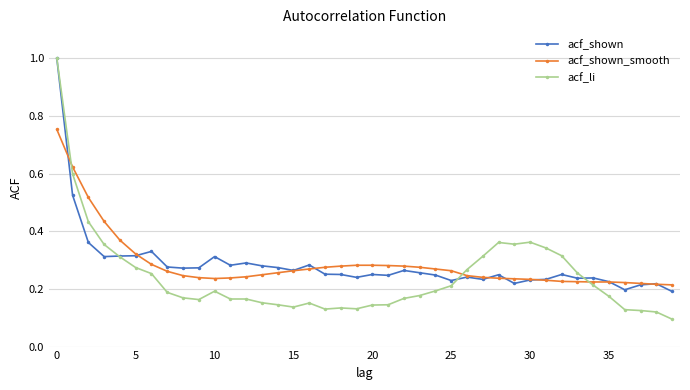

True or false: acf_li has more than 1 points higher than both neighbors.

True